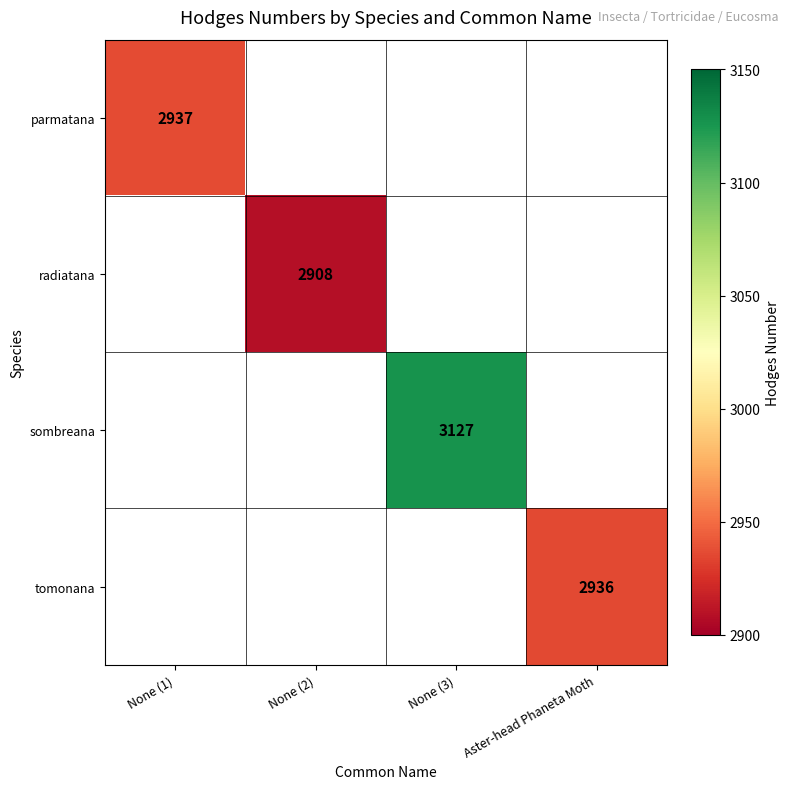

The tomonana series shows 4524 at Aster-head Phaneta Moth. True or false?

False